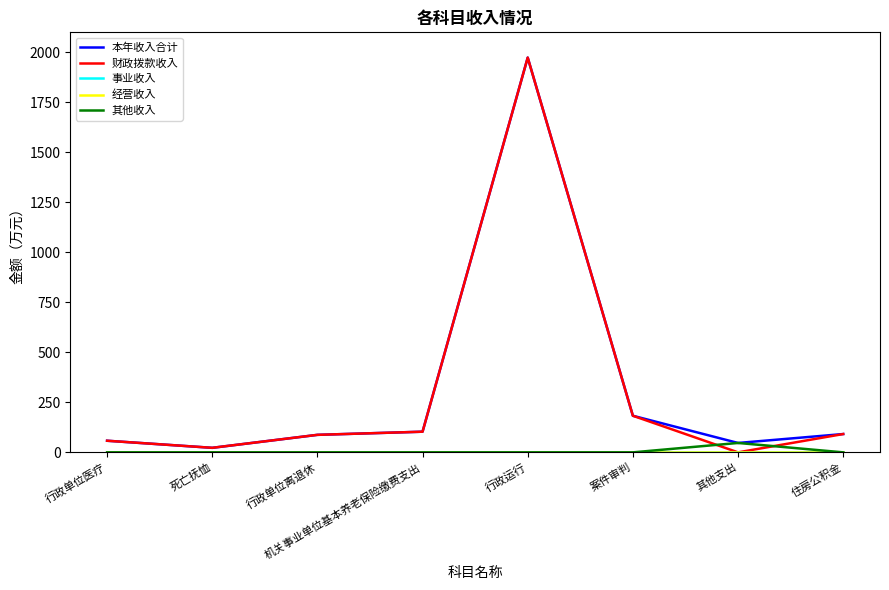

Does the chart display data point markers on the line(s)?

No